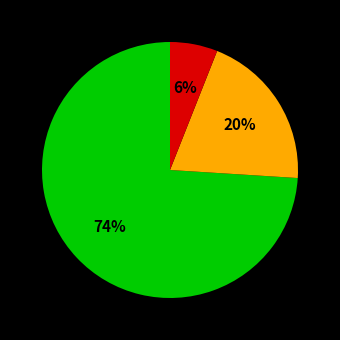

Count the number of slices in the pie.

3